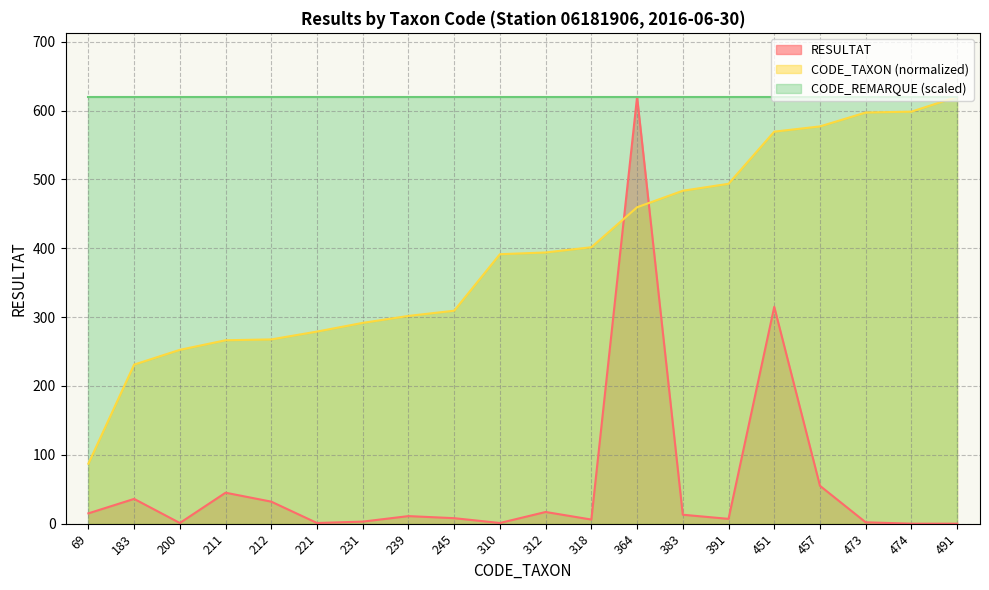

At which label does CODE_TAXON (normalized) reach its peak?

491